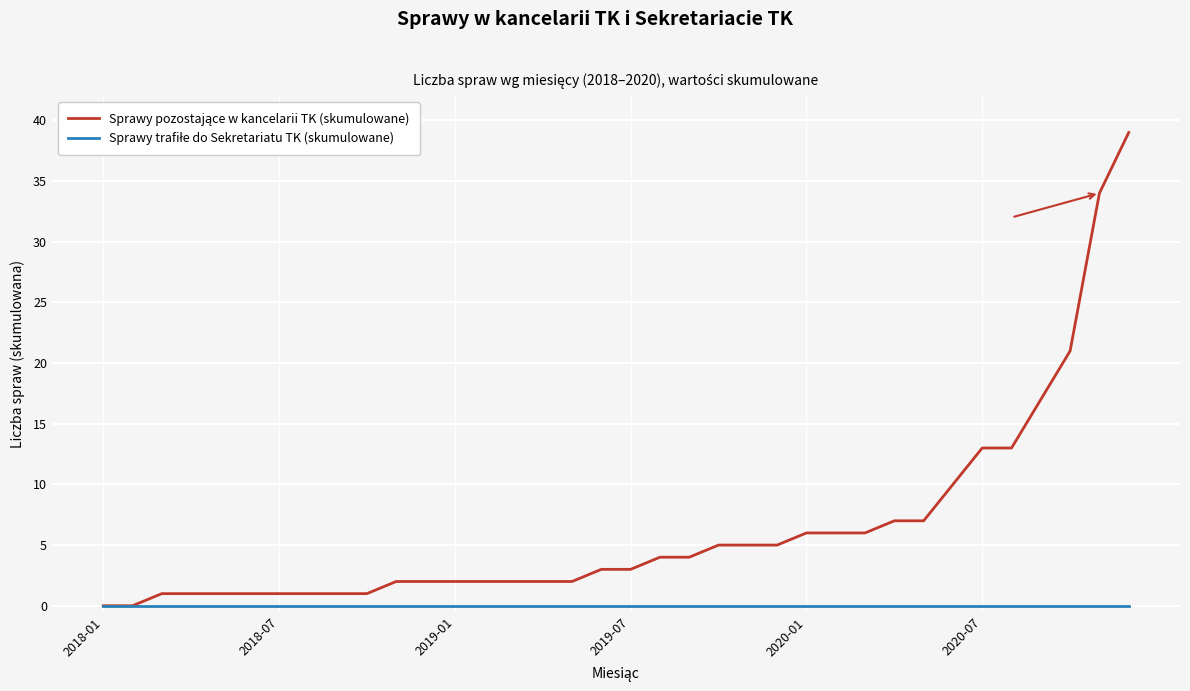

What is the greatest value displayed?

39